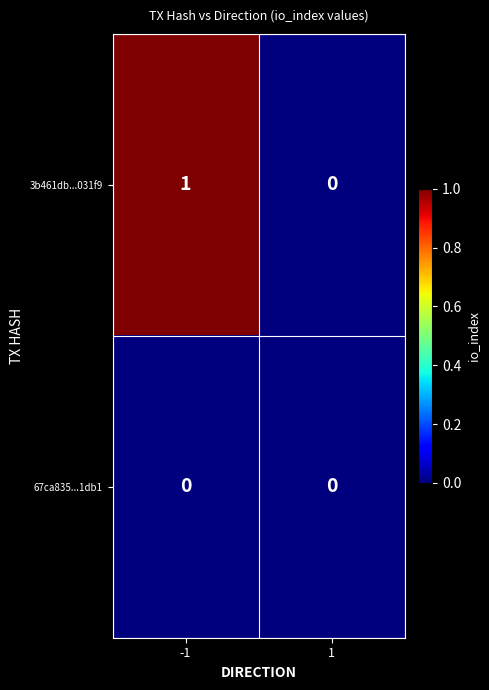

Which series has the widest spread of values?

3b461db...031f9